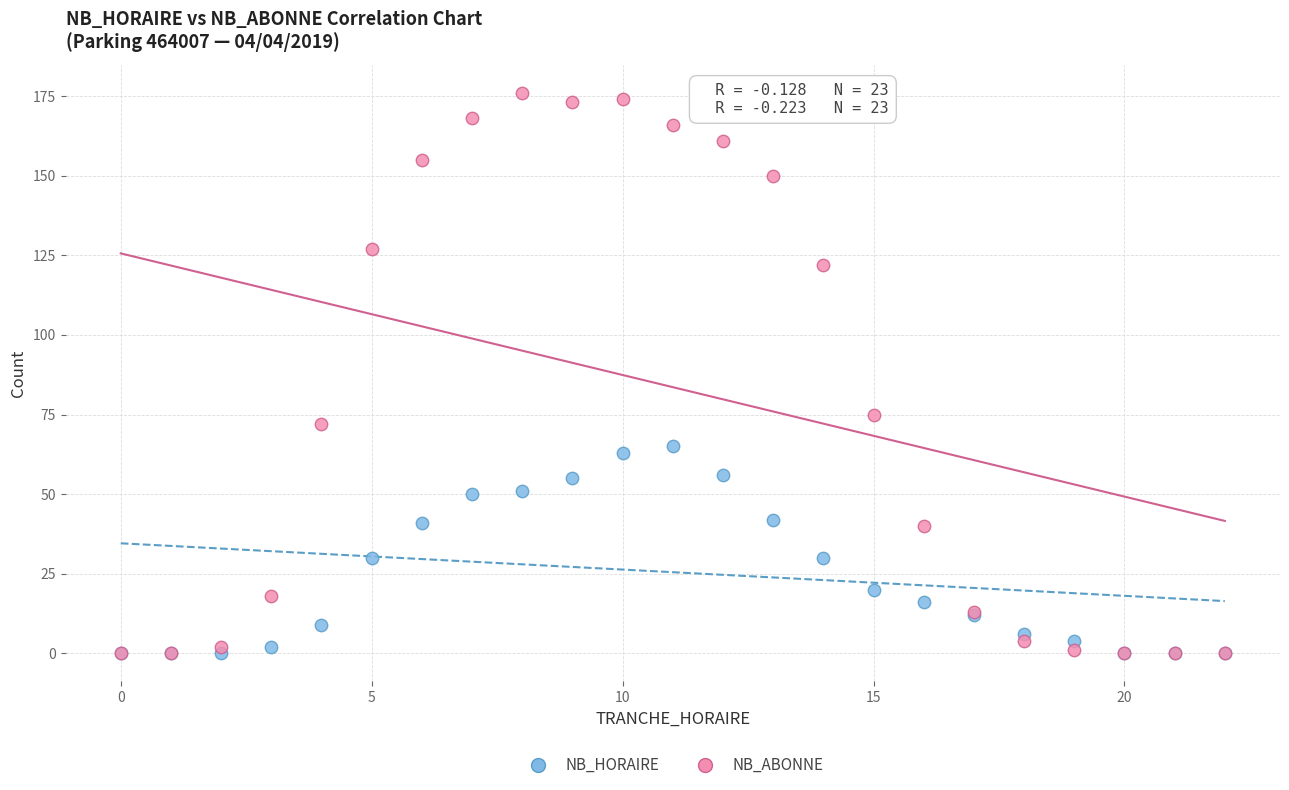

In the NB_ABONNE series, what Y value is closest to 88?

75